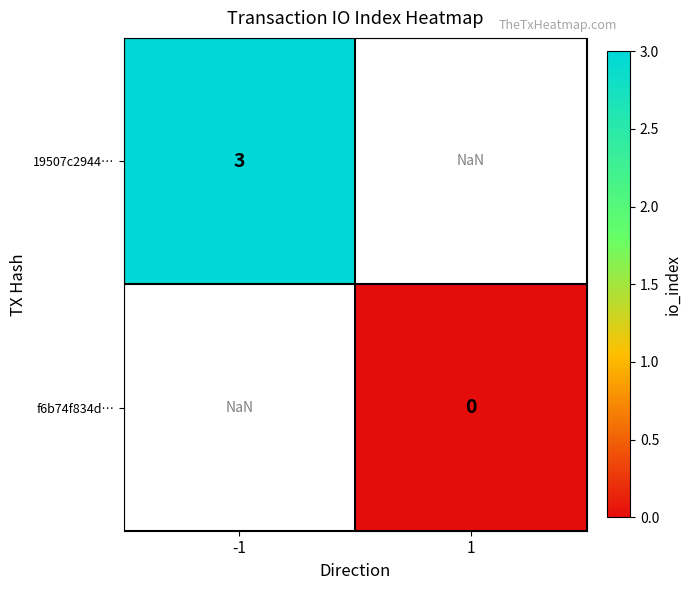

Is it true that 19507c2944… equals 3.0 at -1?

True